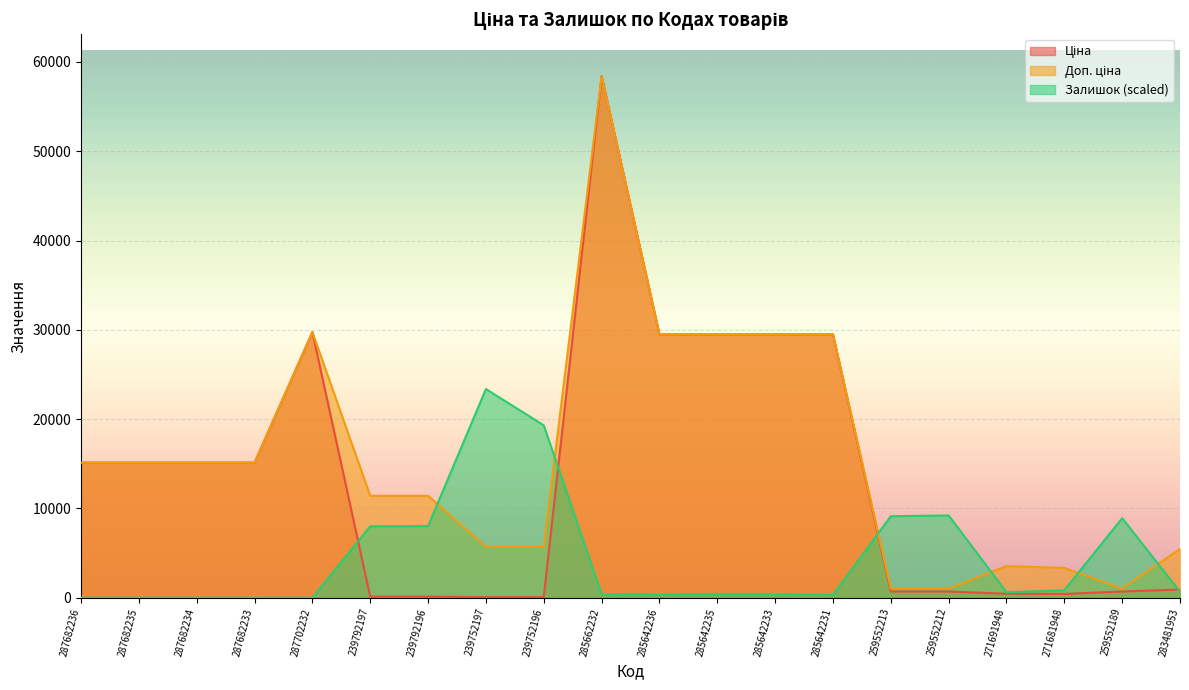

What is the value of the Ціна point at the 5th from the left?

29747.2